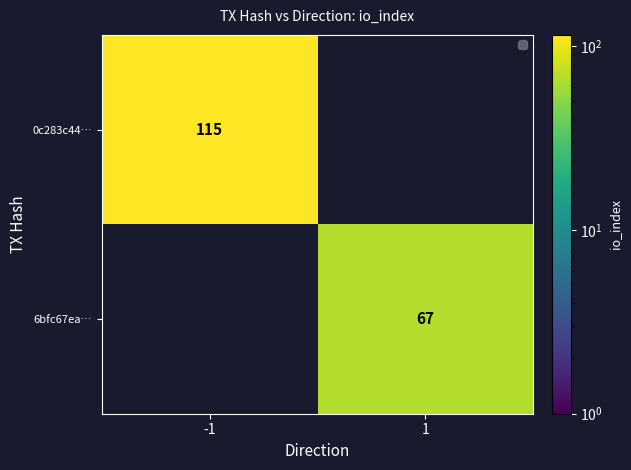

The 6bfc67ea… series shows 67 at 1. True or false?

True